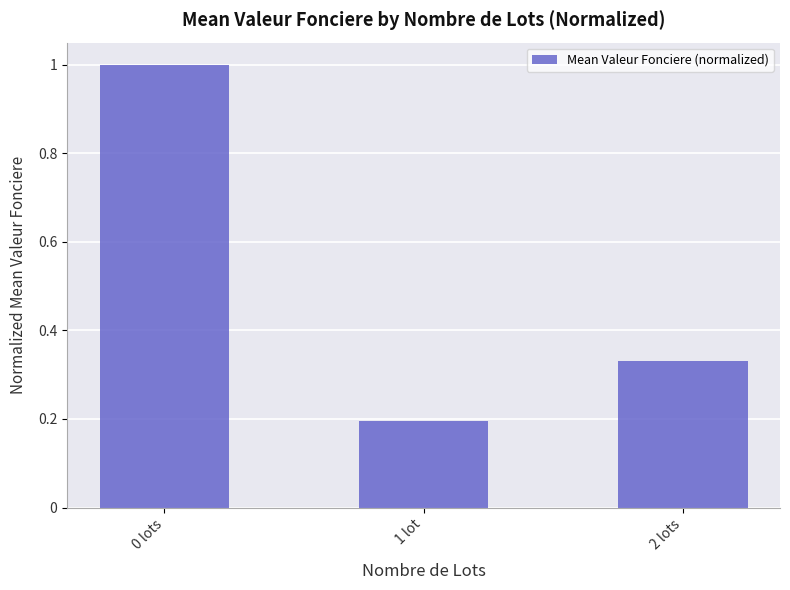

What is the label of the 1st bar from the right?

2 lots